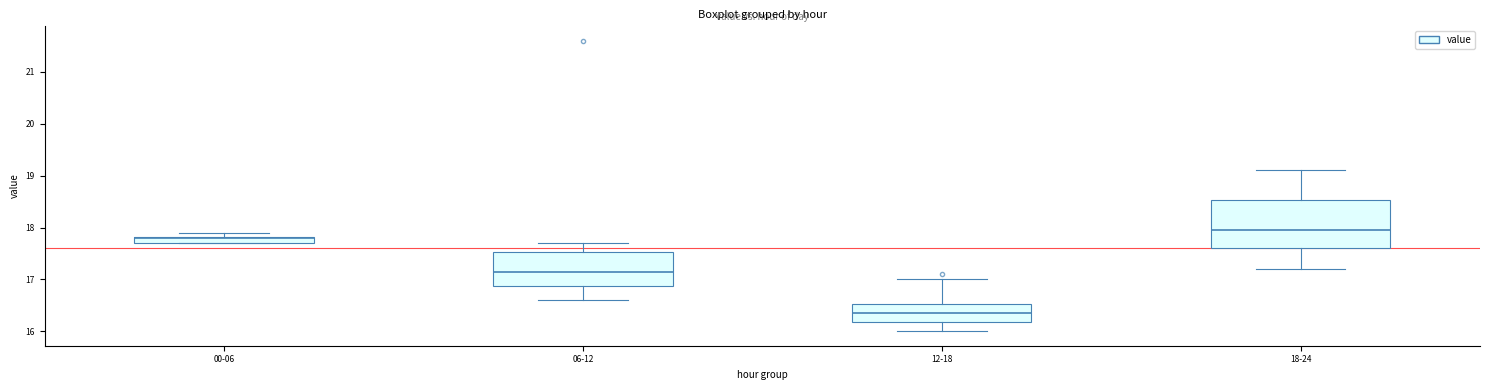

Where is the lower edge of the box for 06-12 on the y-axis? The values are not printed on the chart, so give them approximately, as read against the axis.

16.9